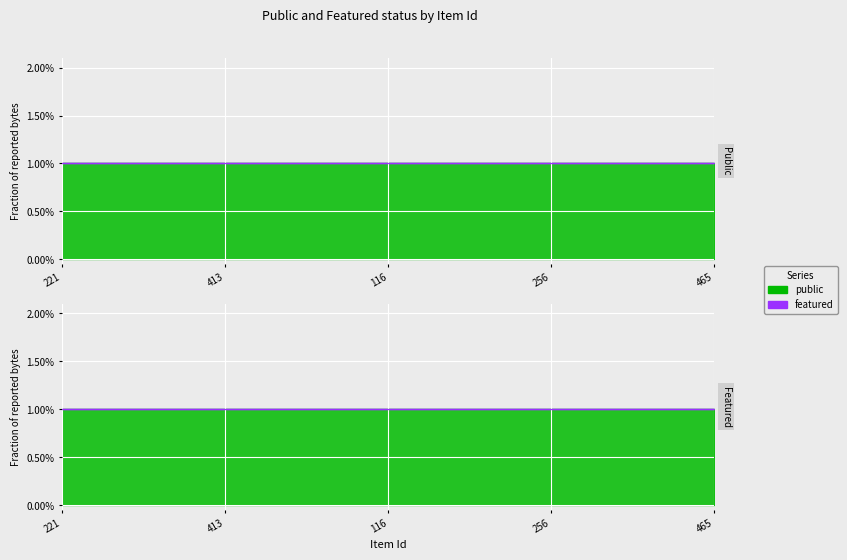

Rank the series by their average value, from lowest to highest.

featured, public